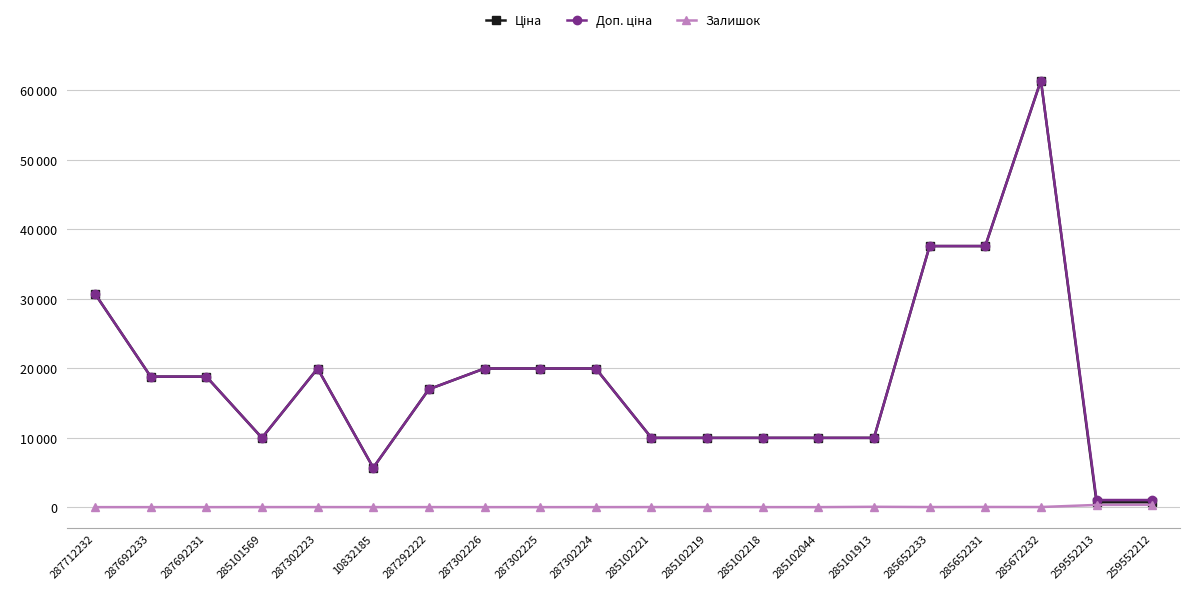

Which series changed the most between 285102044 and 259552213?

Ціна